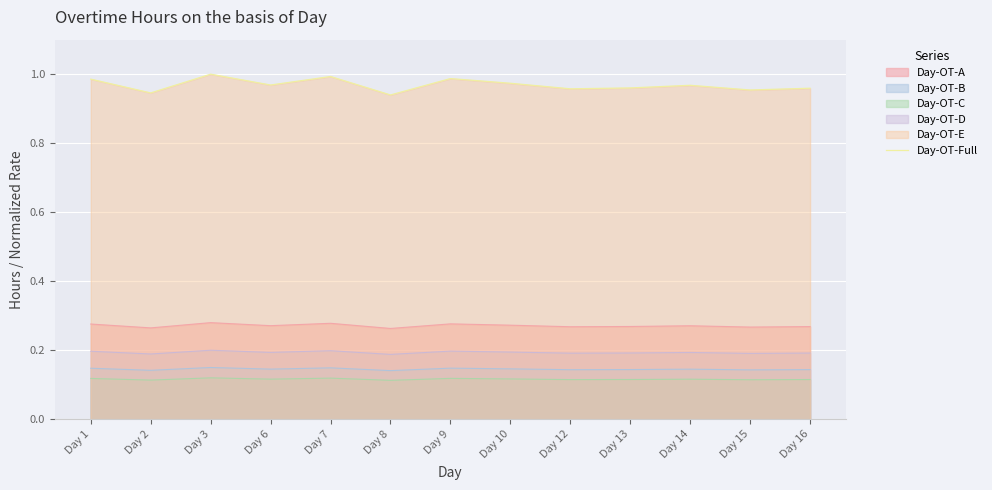

True or false: the data shows 1.0 at Day 15.

True